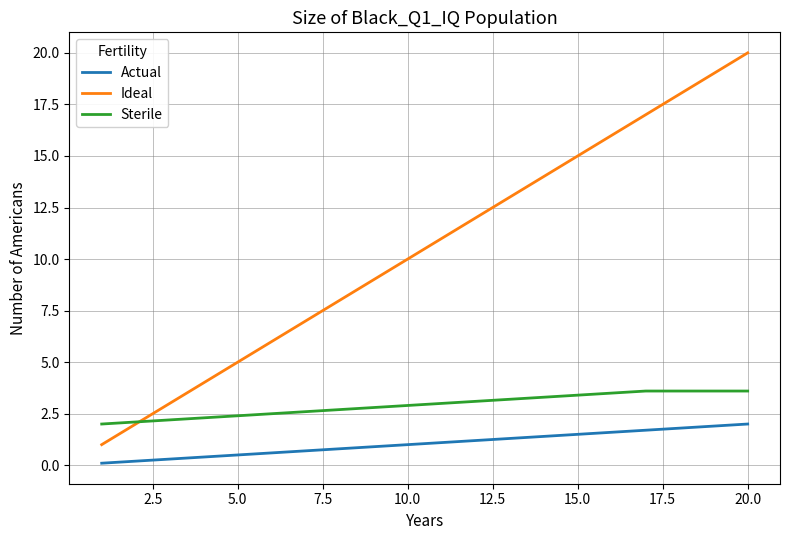

Rank the series by their maximum value, from lowest to highest.

Actual, Sterile, Ideal